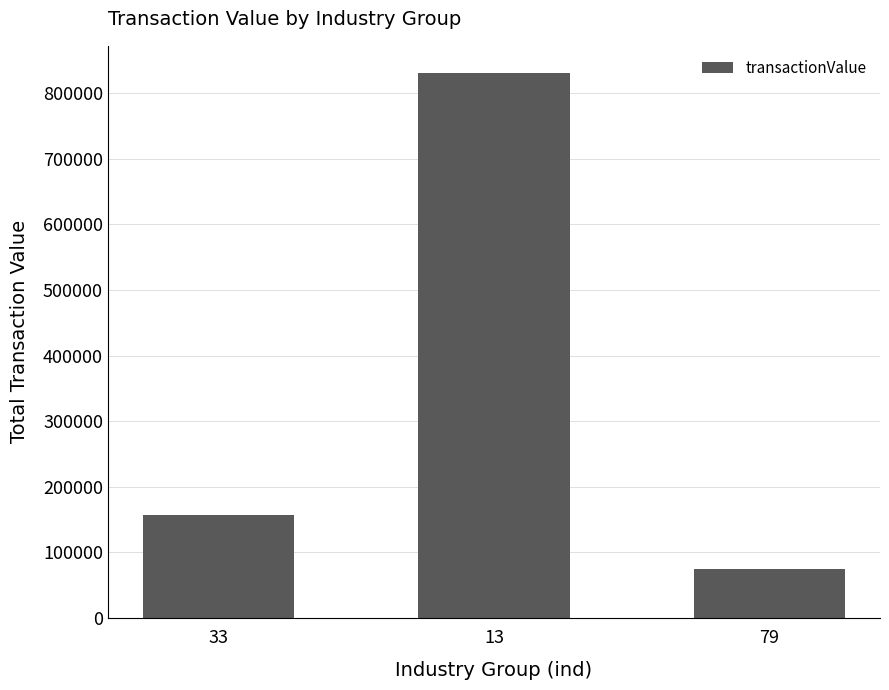

What is the ratio of the value at 79 to the value at 33?

0.5